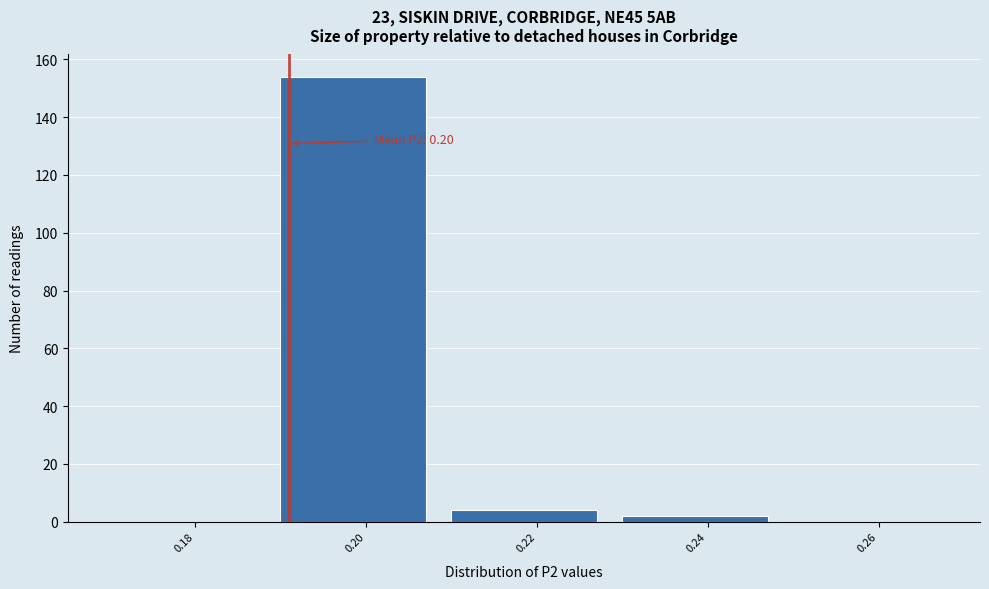

Reading left to right, transcribe all the data shown in this chart.

0.18=0	0.20=154	0.22=4	0.24=2	0.26=0